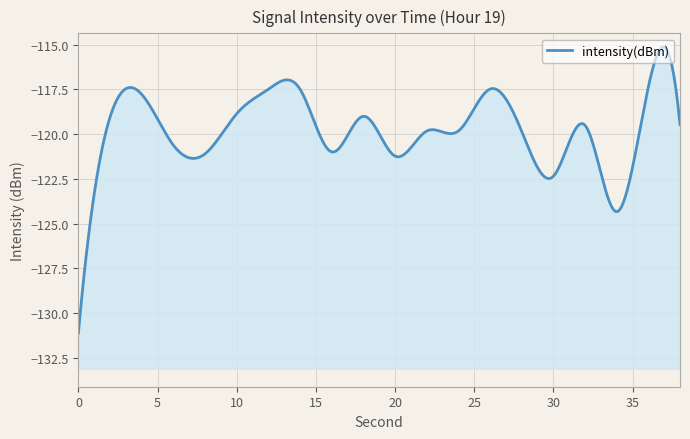

Rank the categories by value from lowest to highest.

0, 34, 30, 20, 8, 16, 6, 28, 22, 24, 32, 38, 2, 18, 10, 4, 12, 14, 26, 36